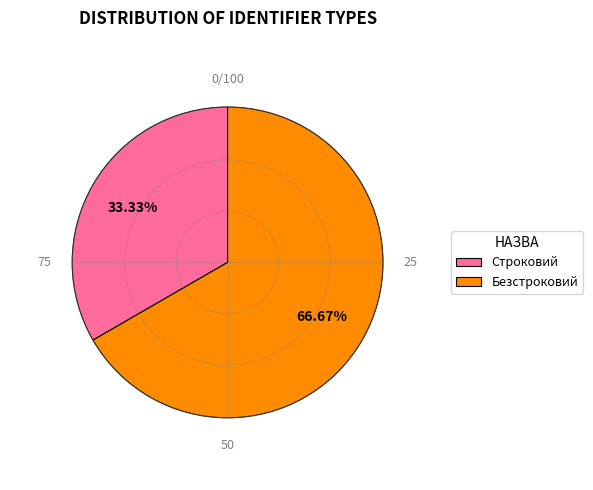

How many segments does this pie chart have?

2